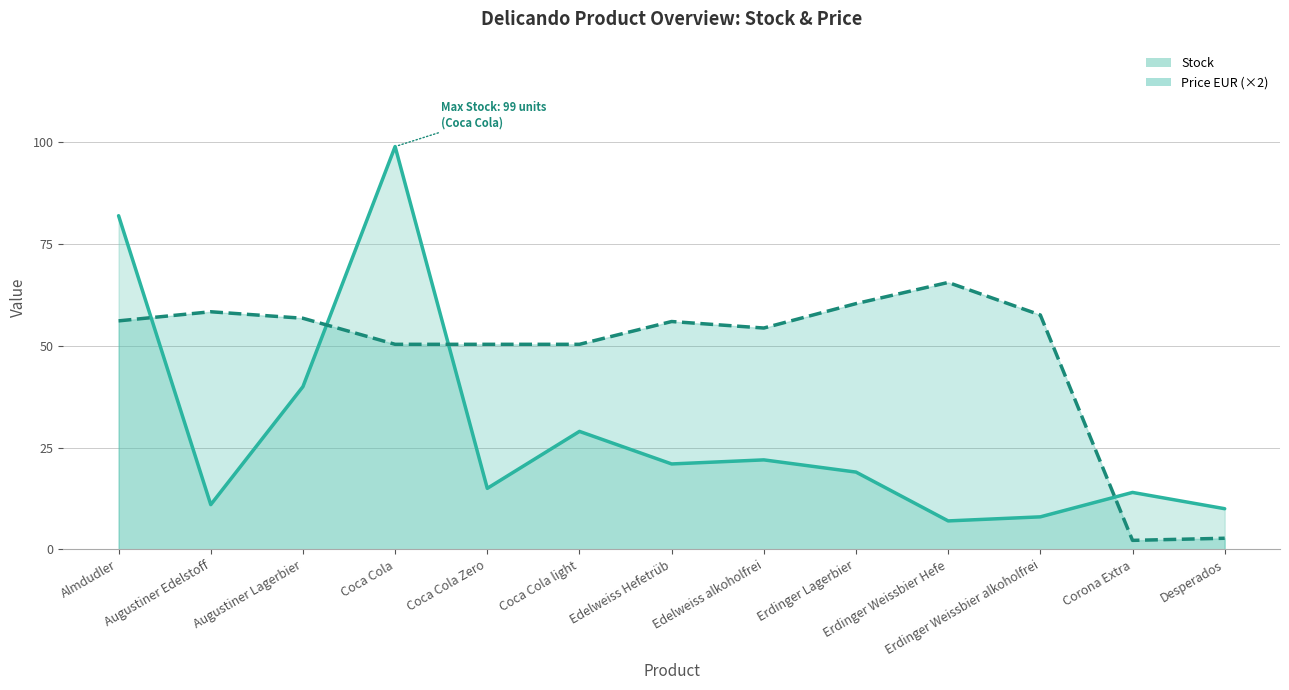

The value of Stock at Augustiner Lagerbier is 40.0. True or false?

True